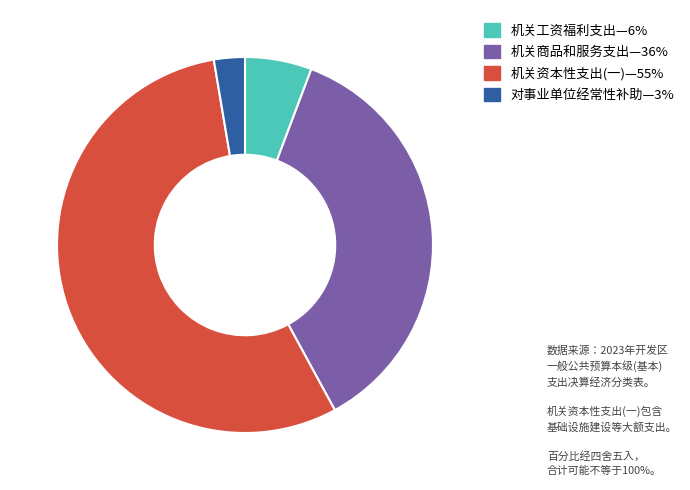

Is there a majority slice in this chart?

Yes